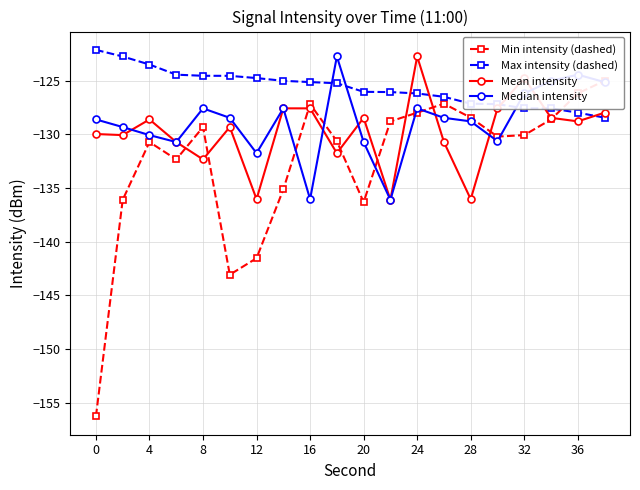

The Max intensity (dashed) series shows -205.9 at 36. True or false?

False